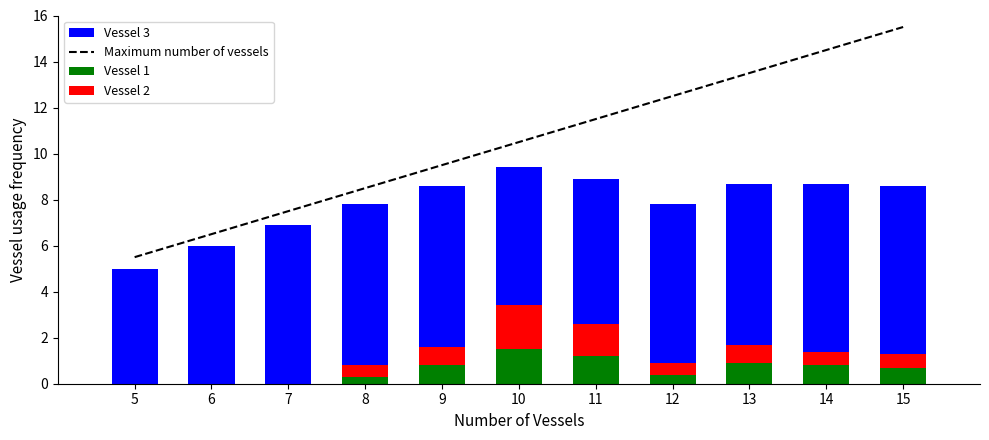

How many groups of bars are there?

11